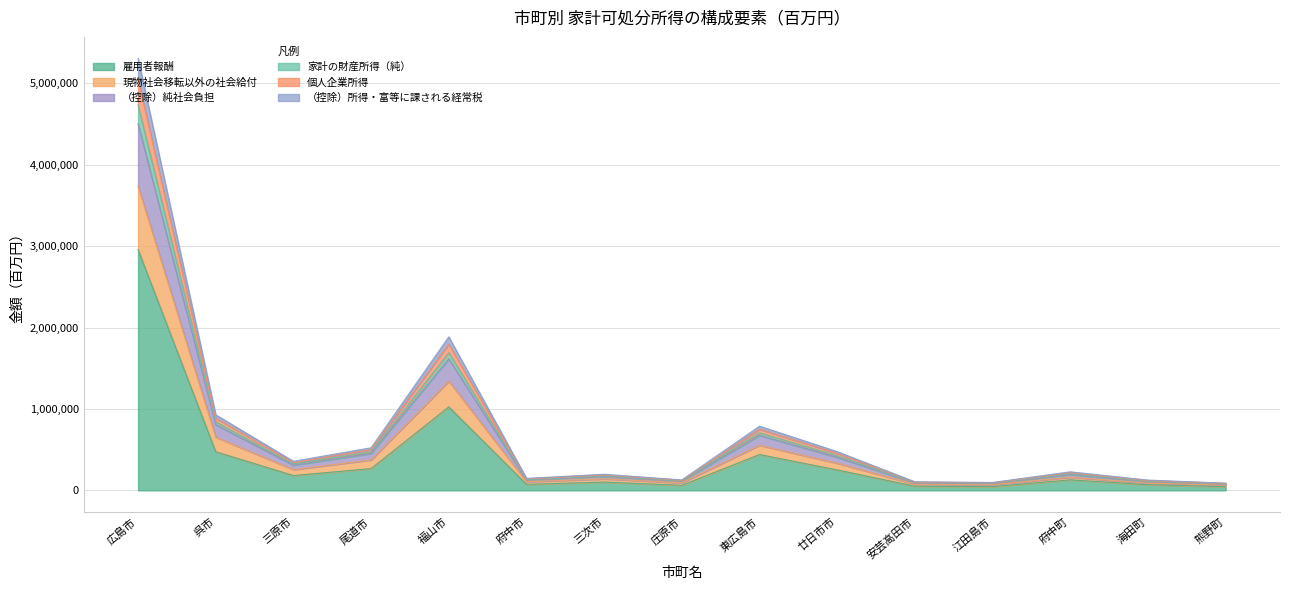

What are all the series names shown in the legend?

雇用者報酬, 現物社会移転以外の社会給付, （控除）純社会負担, 家計の財産所得（純）, 個人企業所得, （控除）所得・富等に課される経常税